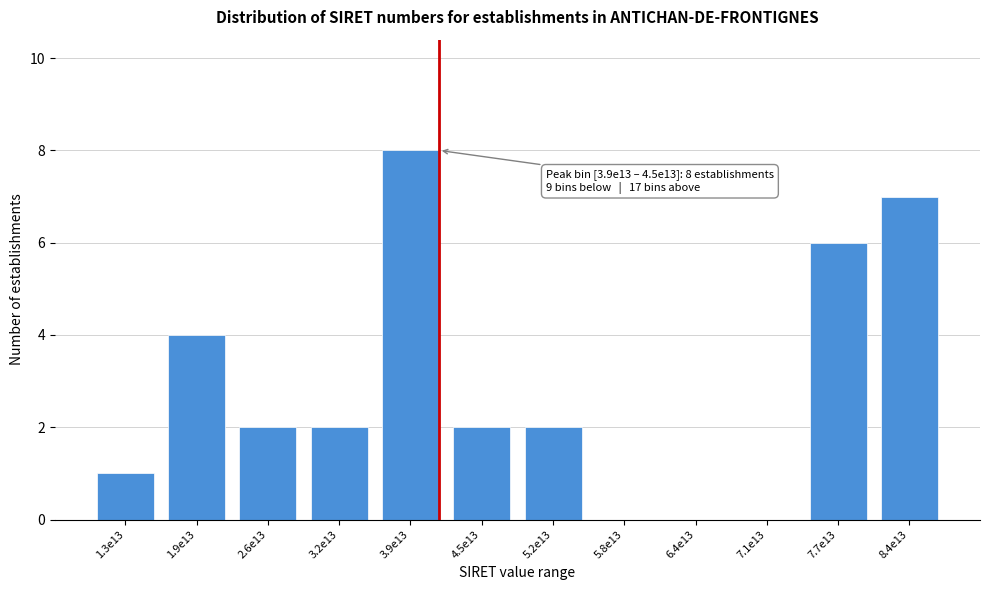

Reading left to right, extract all data points from this chart.

1.3e13=1	1.9e13=4	2.6e13=2	3.2e13=2	3.9e13=8	4.5e13=2	5.2e13=2	5.8e13=0	6.4e13=0	7.1e13=0	7.7e13=6	8.4e13=7